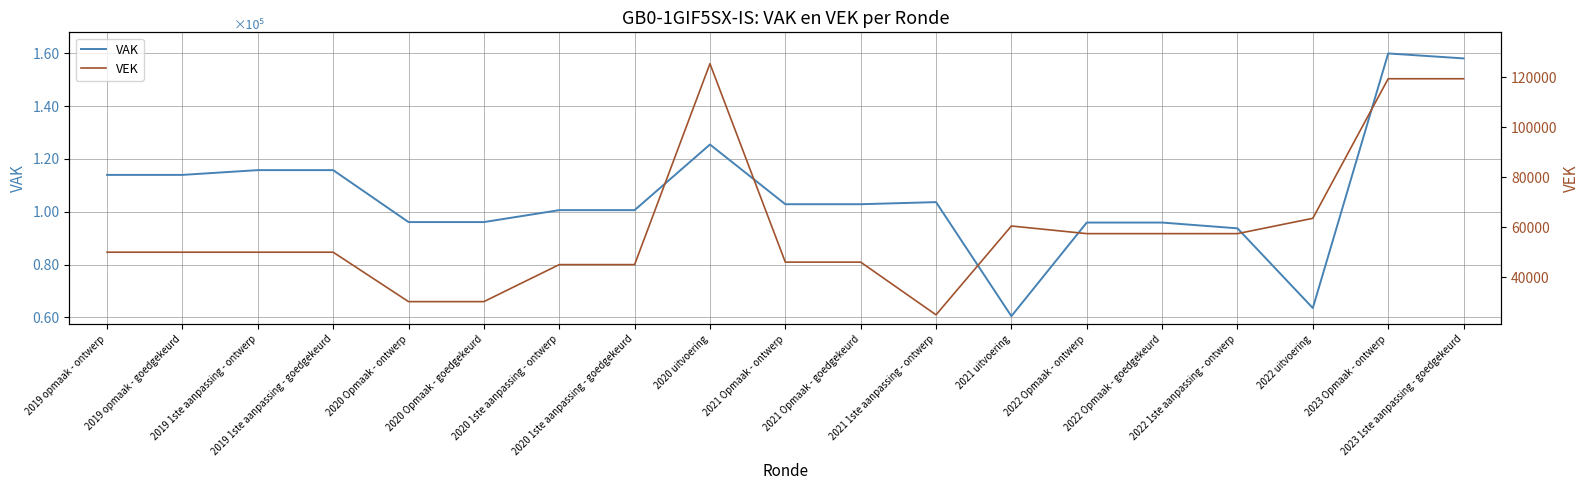

List the series in order of their peak value, highest first.

VAK, VEK